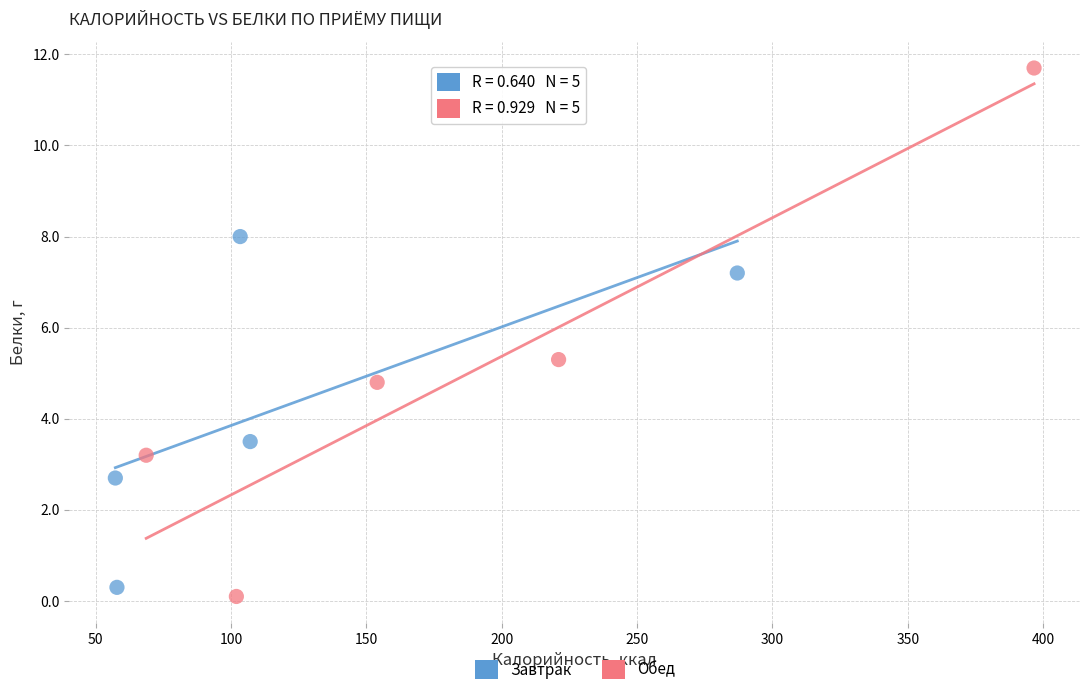

Which series reaches the maximum Y coordinate?

Обед